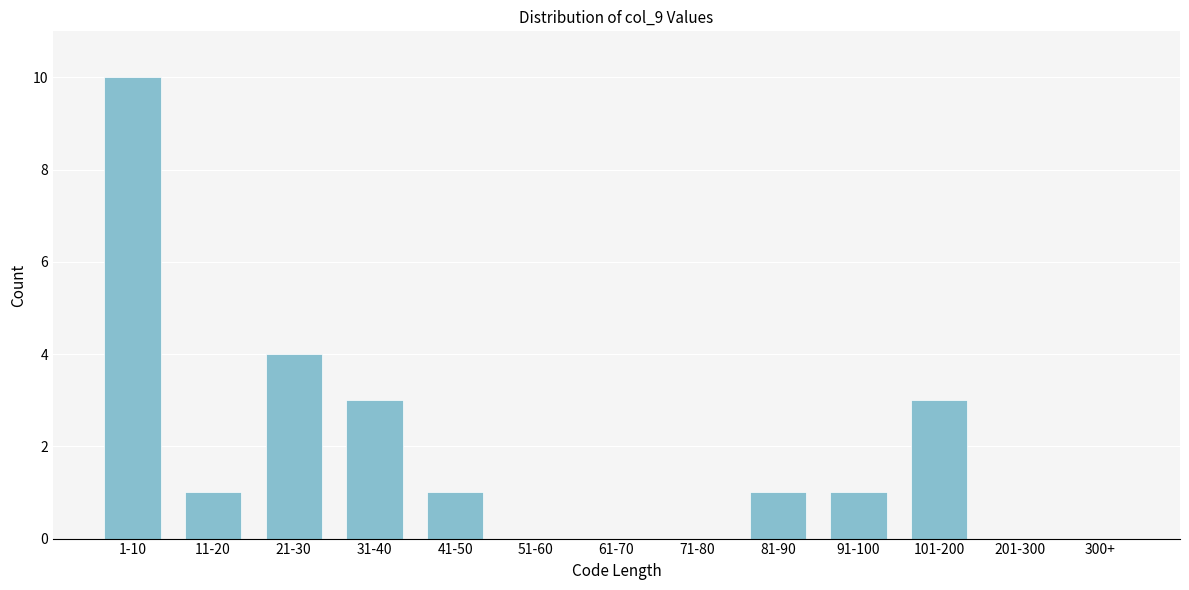

Reading right to left, list all the values displayed in this chart.

300+=0	201-300=0	101-200=3	91-100=1	81-90=1	71-80=0	61-70=0	51-60=0	41-50=1	31-40=3	21-30=4	11-20=1	1-10=10